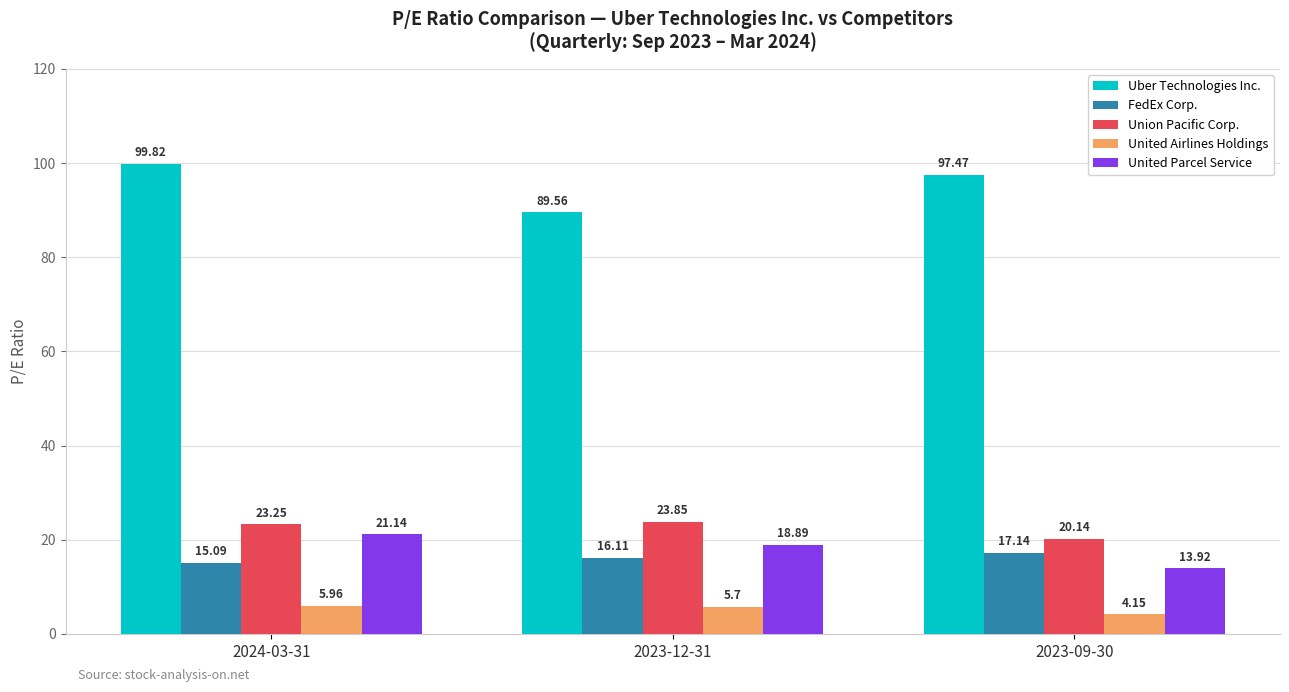

What is the sum of the United Parcel Service values at 2024-03-31 and 2023-09-30?

35.1